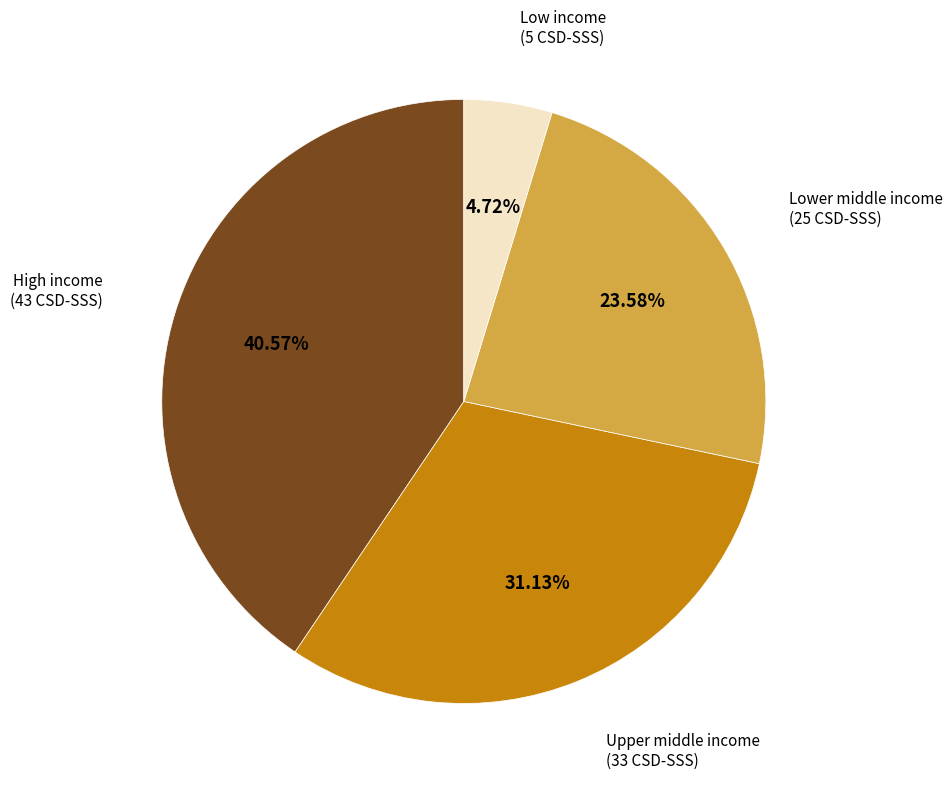

Is there a majority slice in this chart?

No